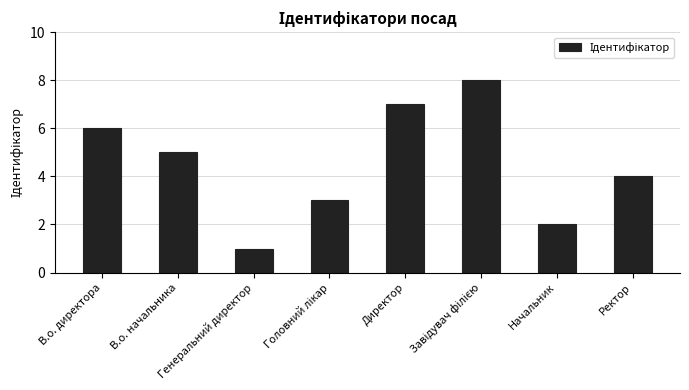

How many values are below 5?

4